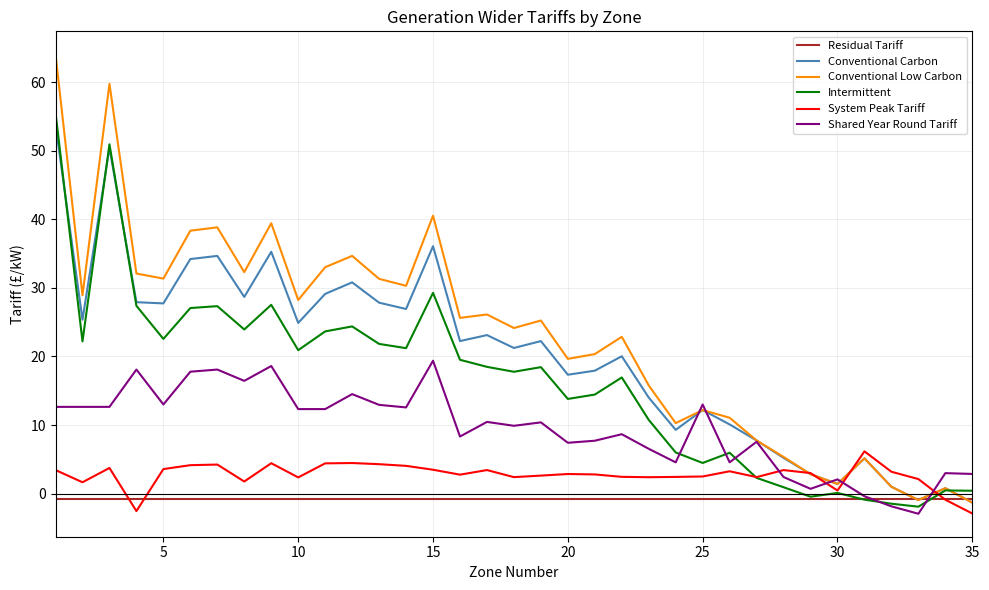

What is the maximum value shown in the chart?

64.0